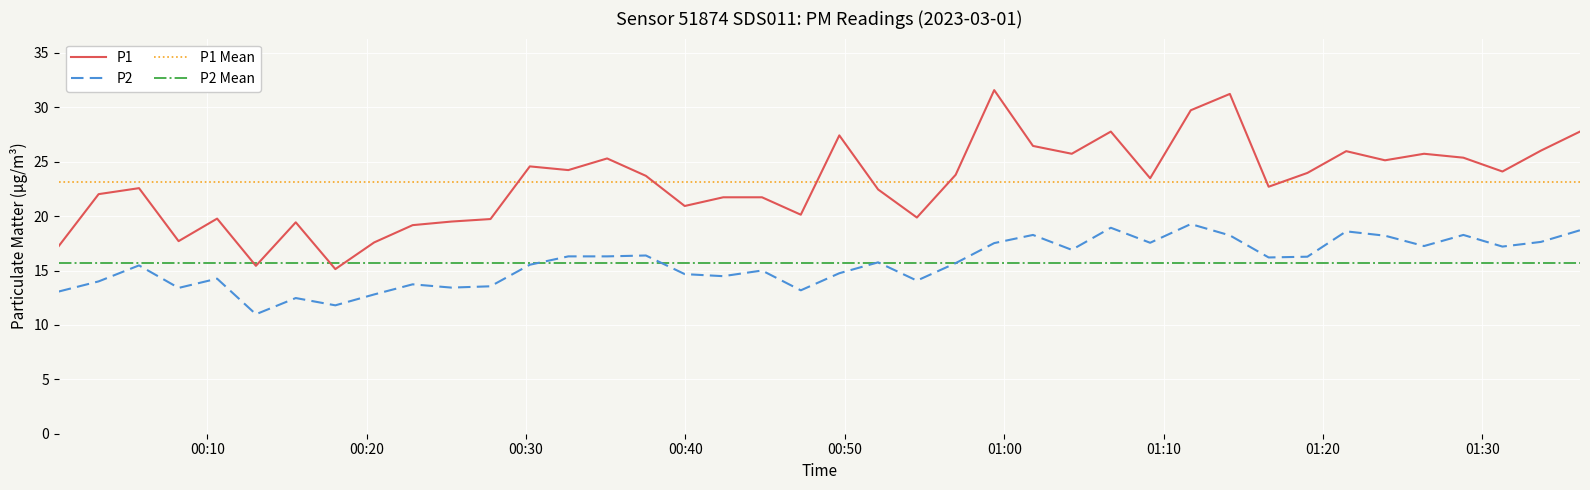

Rank the series by their maximum value, from lowest to highest.

P2 Mean, P2, P1 Mean, P1